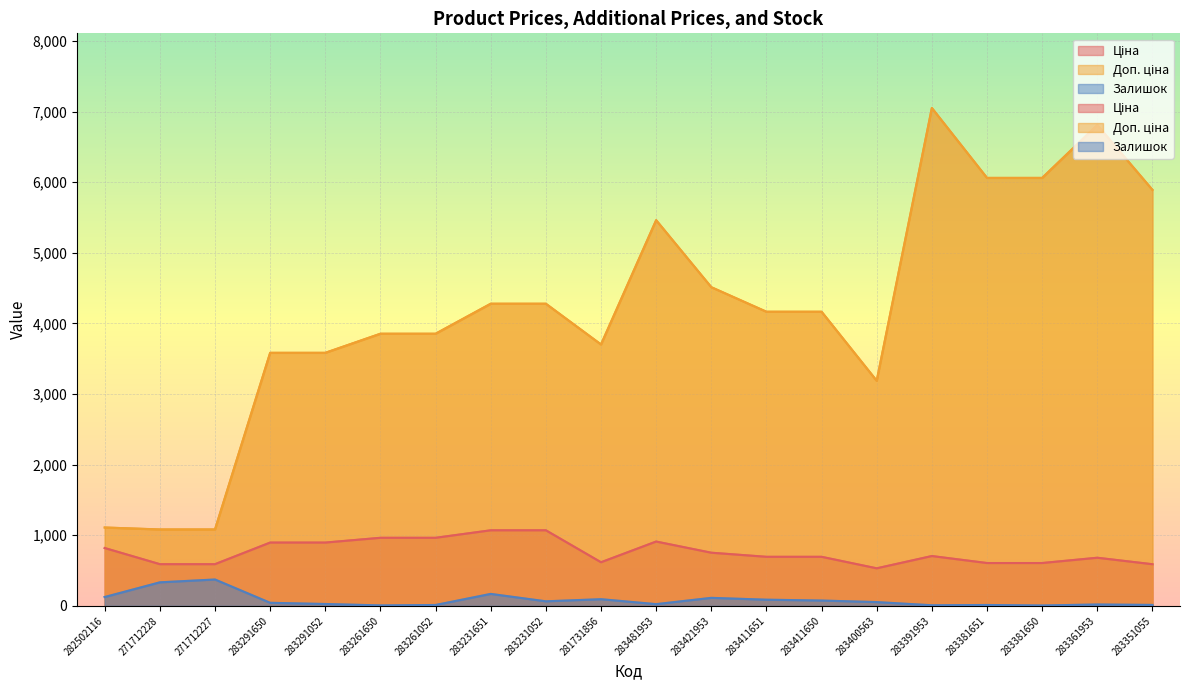

What is the difference between the Залишок values at 282502116 and 283291052?

99.0